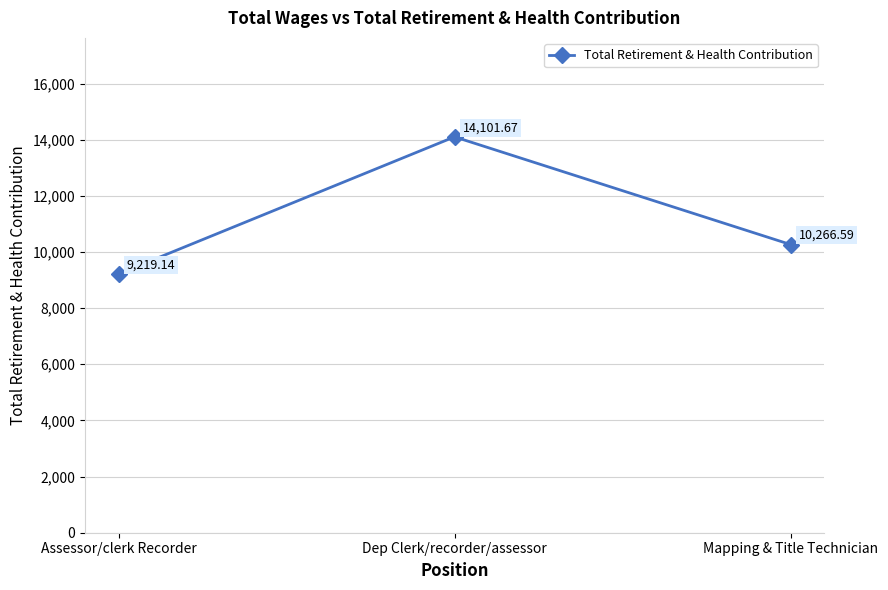

What is the average value?

11195.8